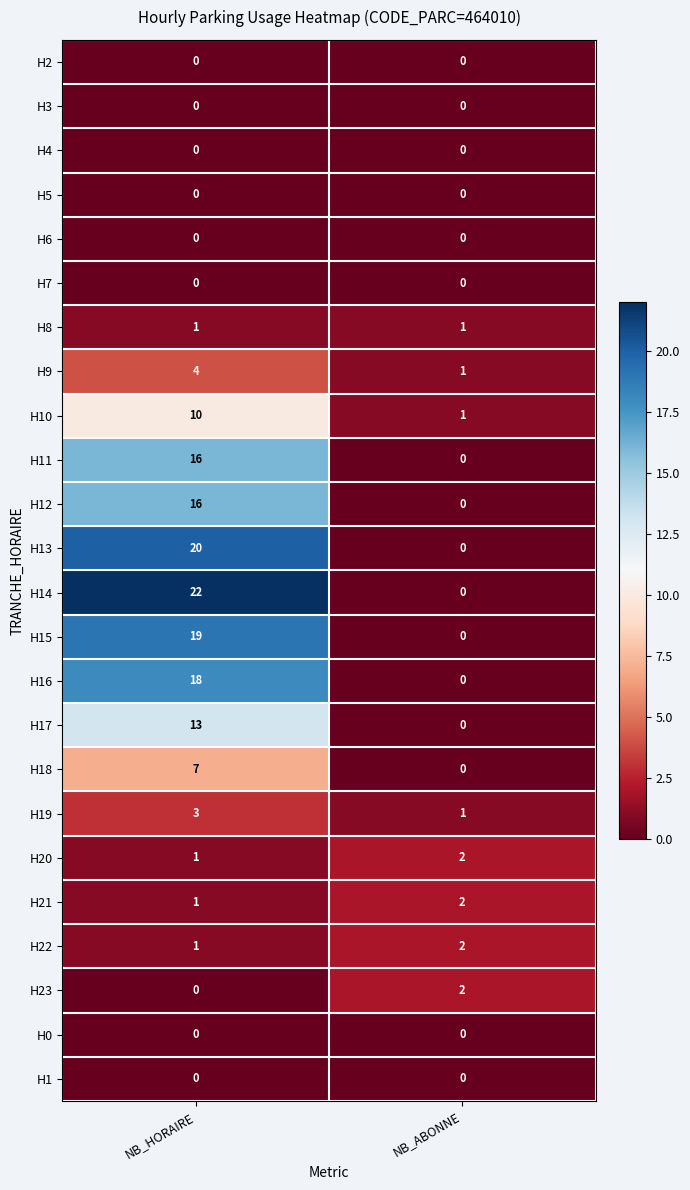

Is it true that H22 equals 3 at NB_ABONNE?

False